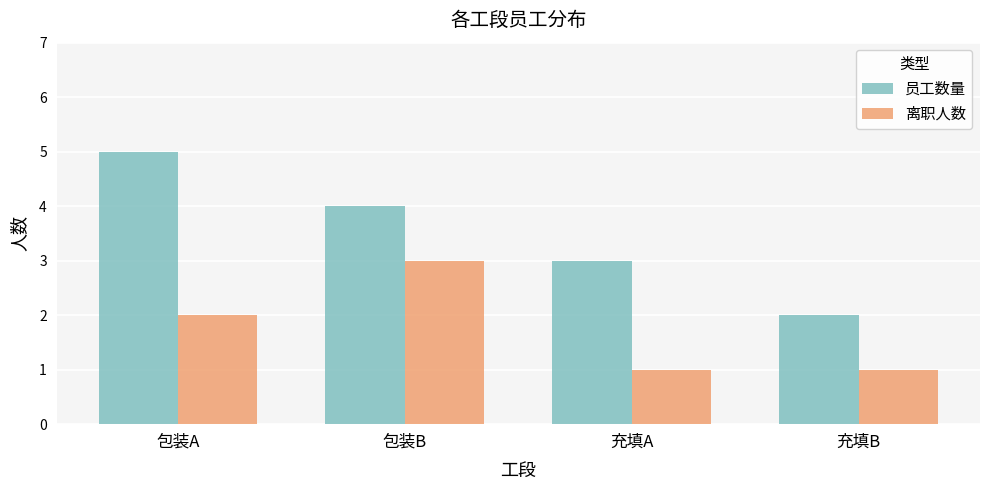

Is the value of 离职人数 at 充填A greater than the value of 员工数量 at 充填B?

No